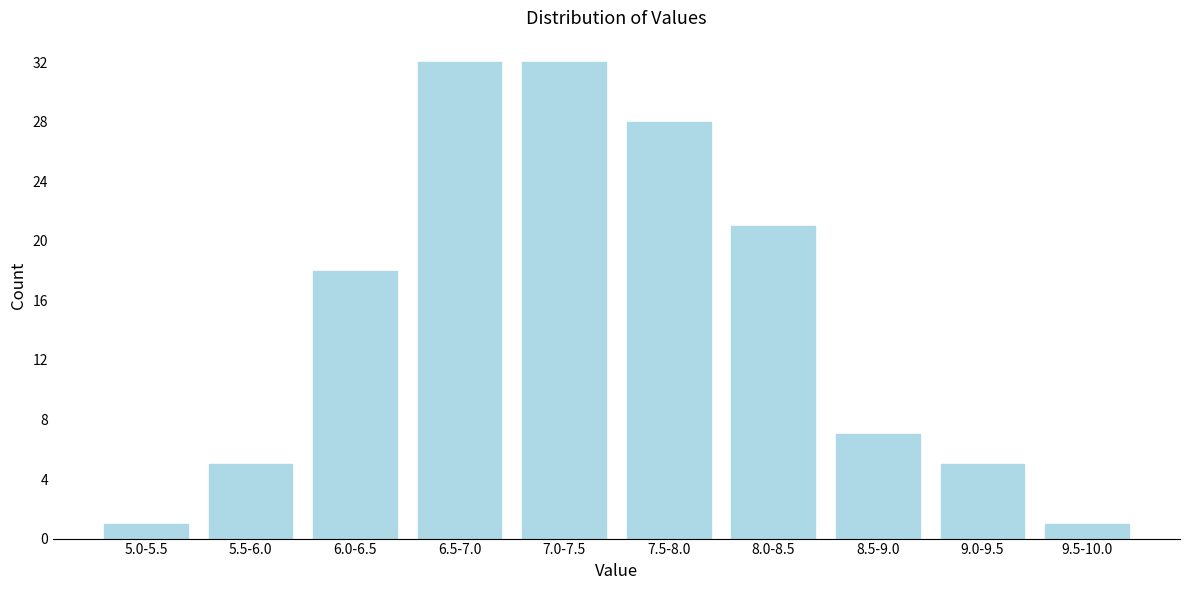

Reading left to right, what are all the values shown in this chart?

1	5	18	32	32	28	21	7	5	1